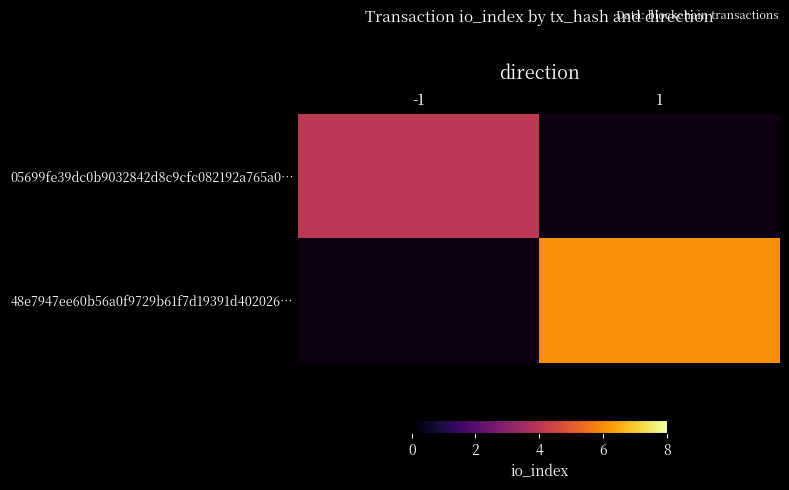

List the labels in order of 05699fe39dc0b9032842d8c9cfc082192a765a0… value, largest first.

-1, 1